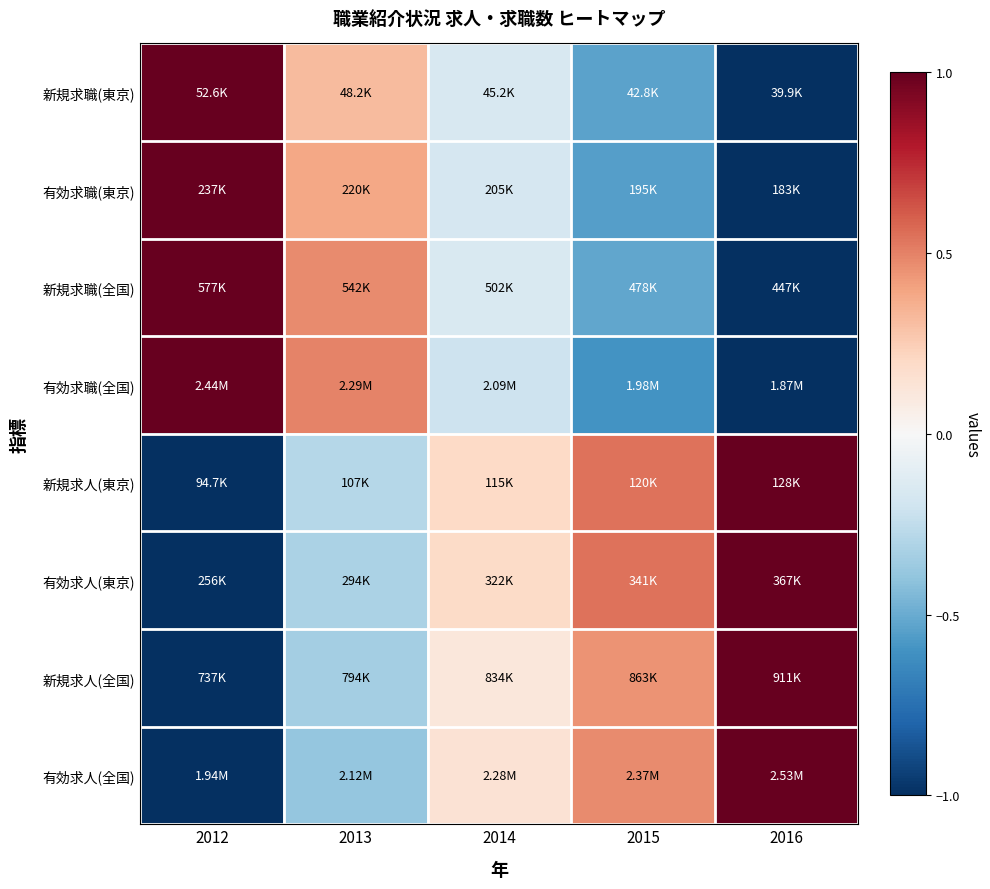

Reading left to right, list all the values displayed in this chart.

新規求職(東京): 2012=1.0	2013=0.3	2014=-0.2	2015=-0.5	2016=-1.0
有効求職(東京): 2012=1.0	2013=0.4	2014=-0.2	2015=-0.5	2016=-1.0
新規求職(全国): 2012=1.0	2013=0.5	2014=-0.2	2015=-0.5	2016=-1.0
有効求職(全国): 2012=1.0	2013=0.5	2014=-0.2	2015=-0.6	2016=-1.0
新規求人(東京): 2012=-1.0	2013=-0.3	2014=0.2	2015=0.5	2016=1.0
有効求人(東京): 2012=-1.0	2013=-0.3	2014=0.2	2015=0.5	2016=1.0
新規求人(全国): 2012=-1.0	2013=-0.3	2014=0.1	2015=0.5	2016=1.0
有効求人(全国): 2012=-1.0	2013=-0.4	2014=0.1	2015=0.5	2016=1.0